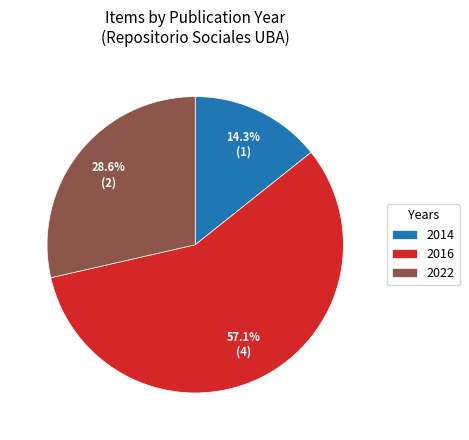

Do 2016 and 2022 together represent more than half of the pie?

Yes